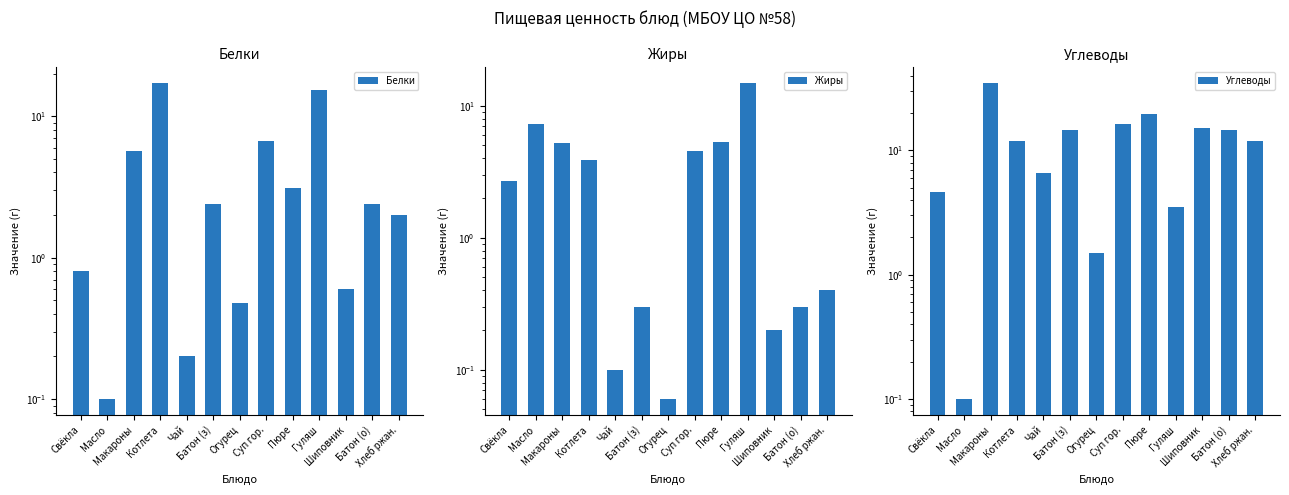

Which series has the largest range (max minus min)?

Углеводы